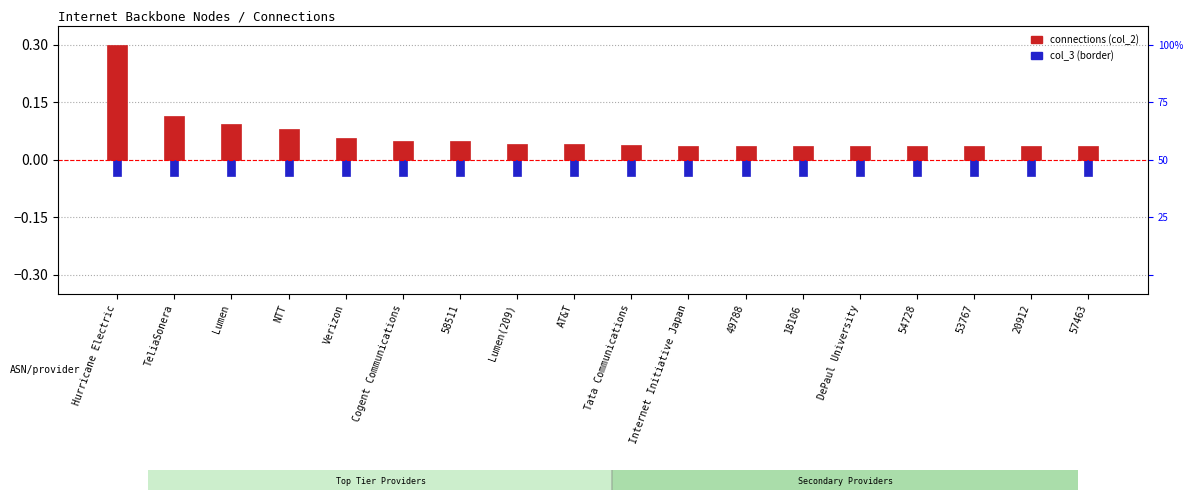

Reading right to left, transcribe all the data shown in this chart.

connections (col_2): 57463=0.0	20912=0.0	53767=0.0	54728=0.0	DePaul University=0.0	18106=0.0	49788=0.0	Internet Initiative Japan=0.0	Tata Communications=0.0	AT&T=0.0	Lumen(209)=0.0	58511=0.0	Cogent Communications=0.0	Verizon=0.1	NTT=0.1	Lumen=0.1	TeliaSonera=0.1	Hurricane Electric=0.3
col_3 (border): 57463=-0.0	20912=-0.0	53767=-0.0	54728=-0.0	DePaul University=-0.0	18106=-0.0	49788=-0.0	Internet Initiative Japan=-0.0	Tata Communications=-0.0	AT&T=-0.0	Lumen(209)=-0.0	58511=-0.0	Cogent Communications=-0.0	Verizon=-0.0	NTT=-0.0	Lumen=-0.0	TeliaSonera=-0.0	Hurricane Electric=-0.0